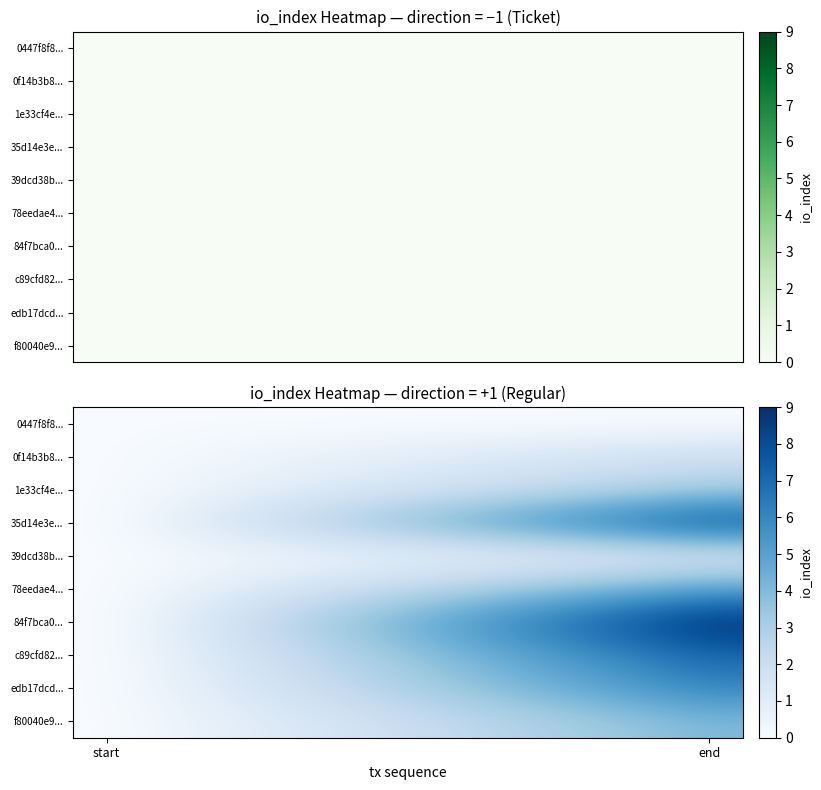

What is the maximum value shown in the chart?

9.0